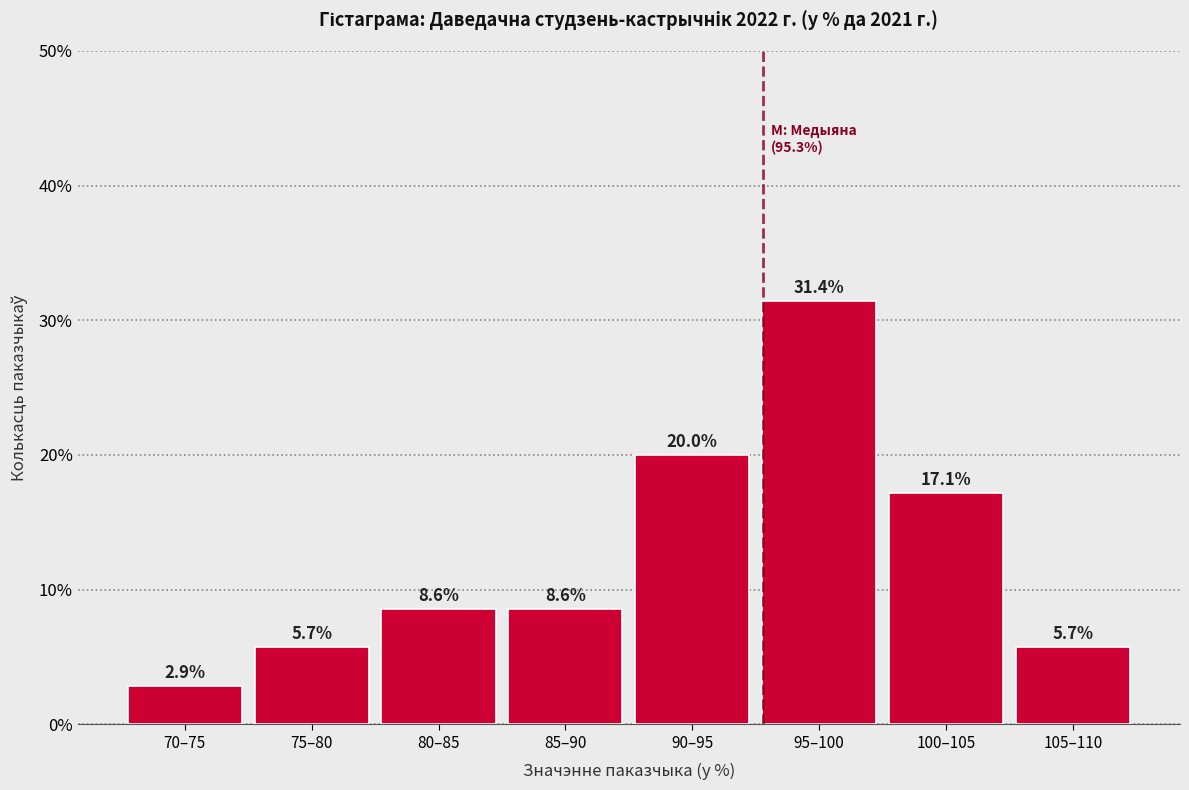

Reading left to right, transcribe all the data shown in this chart.

2.9	5.7	8.6	8.6	20.0	31.4	17.1	5.7